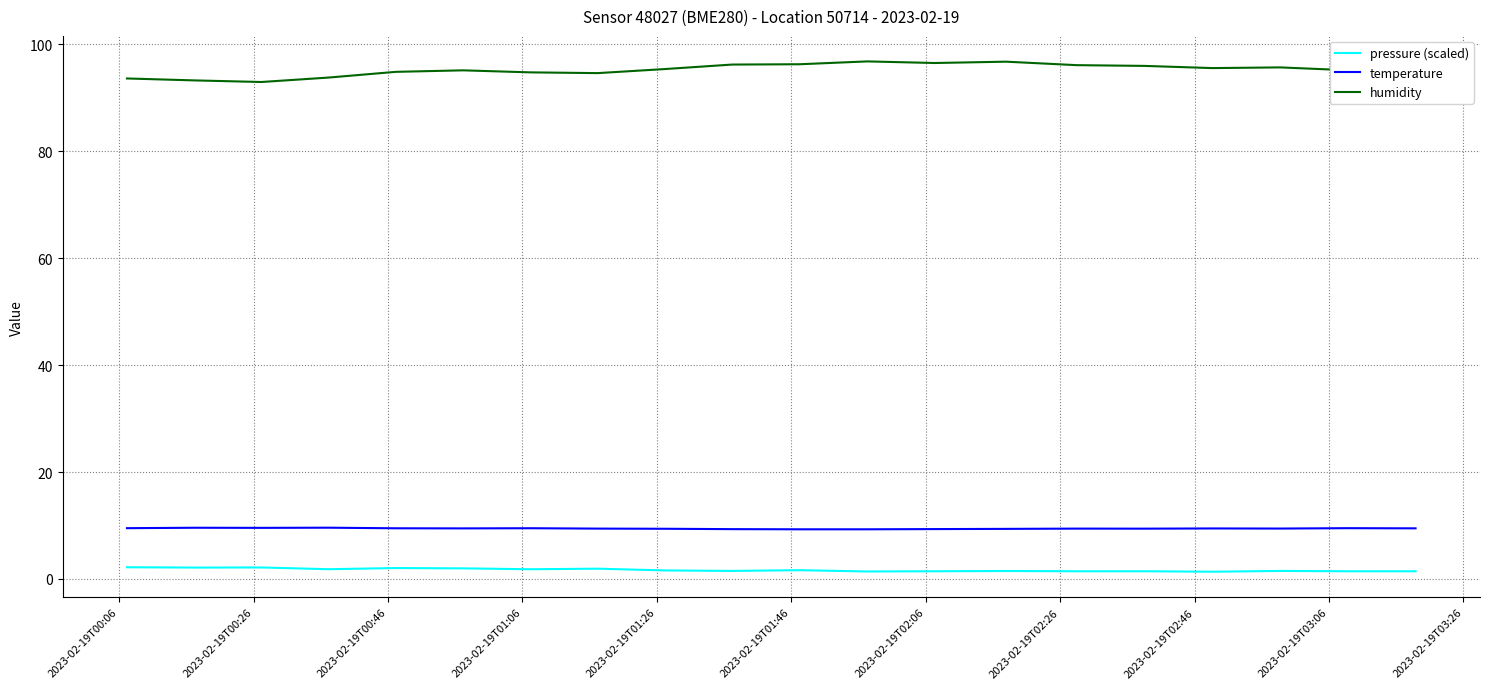

Rank the series by their maximum value, from highest to lowest.

humidity, temperature, pressure (scaled)